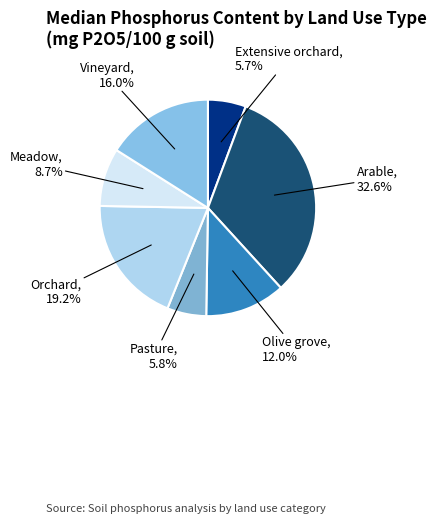

Combined, what portion of the pie is Meadow and Pasture?

14.5%